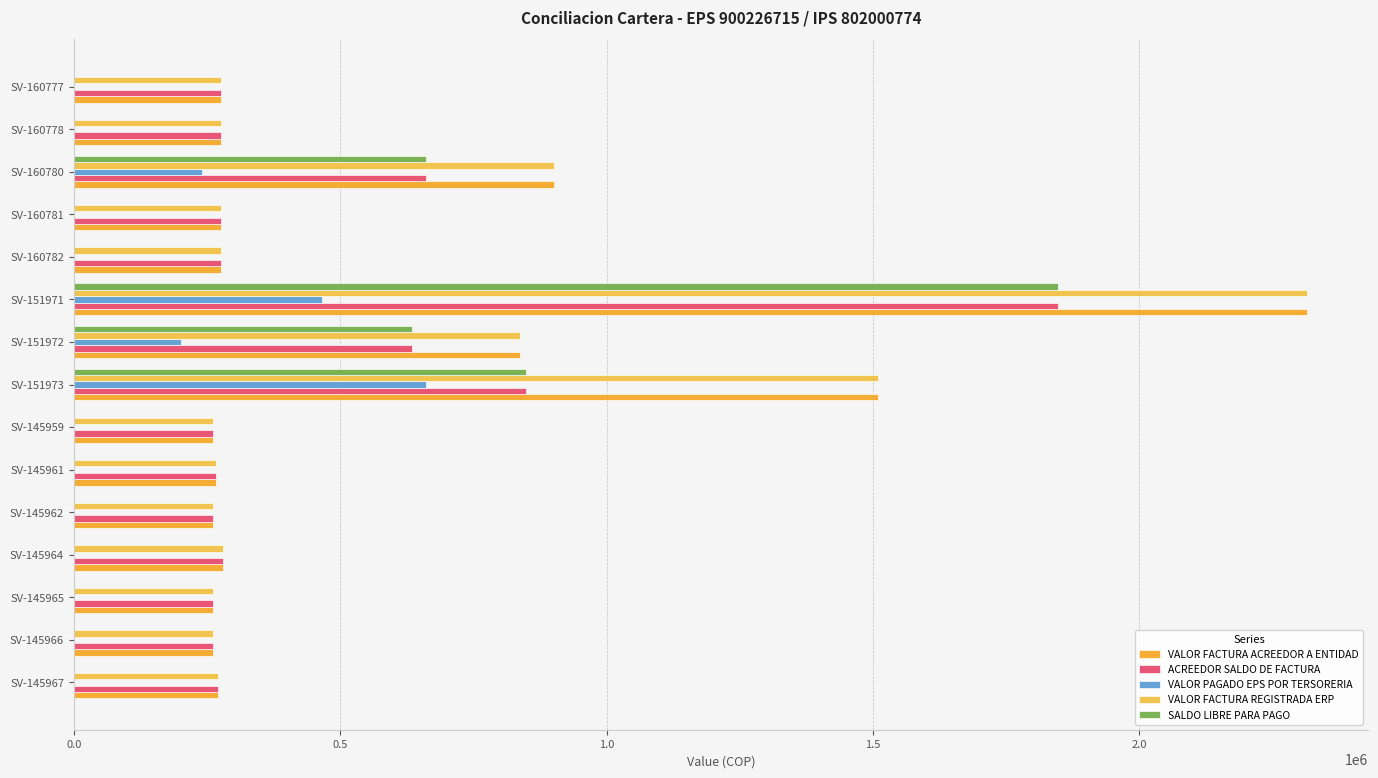

What are all the series names shown in the legend?

VALOR FACTURA ACREEDOR A ENTIDAD, ACREEDOR SALDO DE FACTURA, VALOR PAGADO EPS POR TERSORERIA, VALOR FACTURA REGISTRADA ERP, SALDO LIBRE PARA PAGO